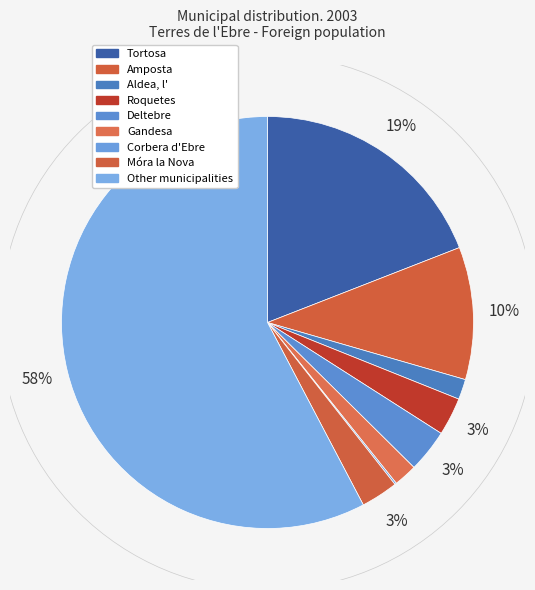

Rank the categories by value from lowest to highest.

Corbera d'Ebre, Aldea, l', Gandesa, Móra la Nova, Roquetes, Deltebre, Amposta, Tortosa, Other municipalities